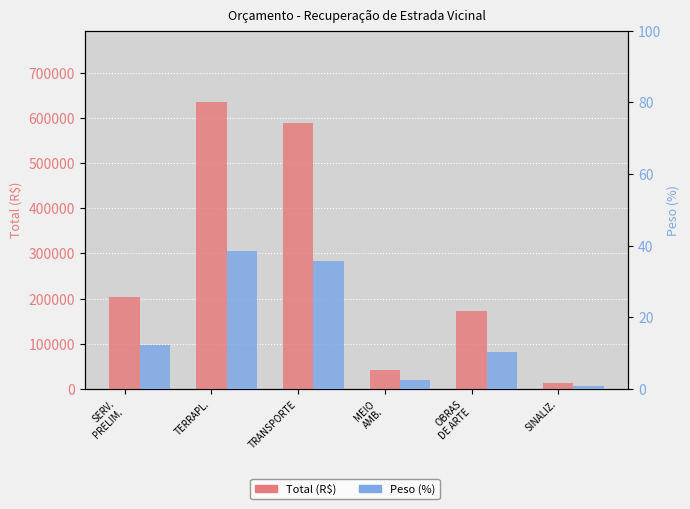

Reading left to right, what are all the values shown in this chart?

Total (R$): 202753.5	635047.5	589065.2	42600.6	172259.7	13675.2
Peso (%): 12.2	38.4	35.6	2.6	10.4	0.8